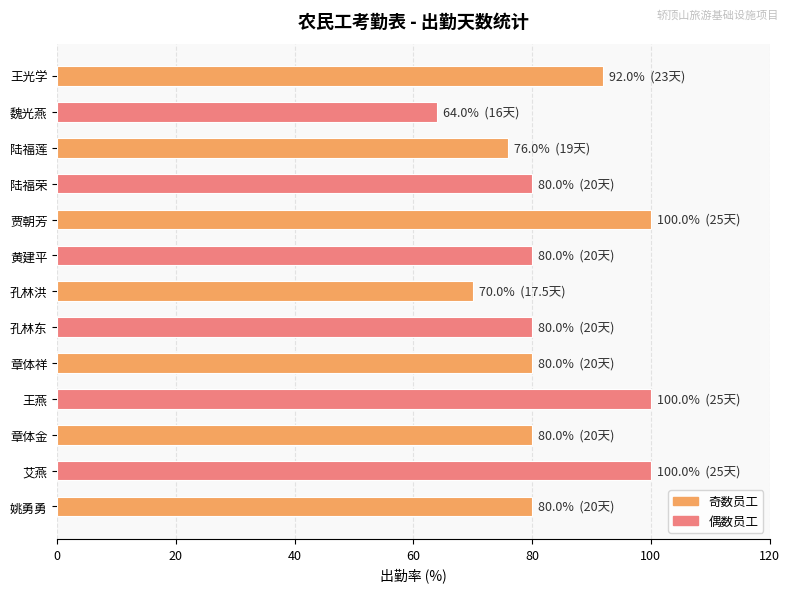

What is the greatest value displayed?

100